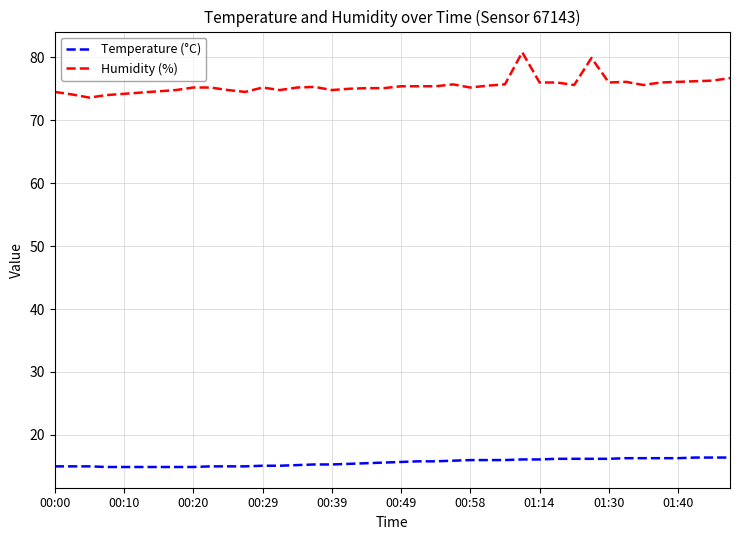

At how many categories does at least one series exceed 20?

40